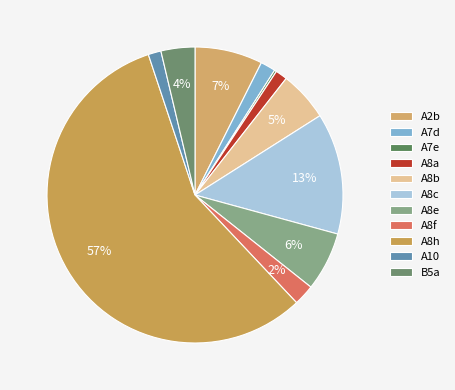

What is the change in value from A8b to A8c?

+9.1